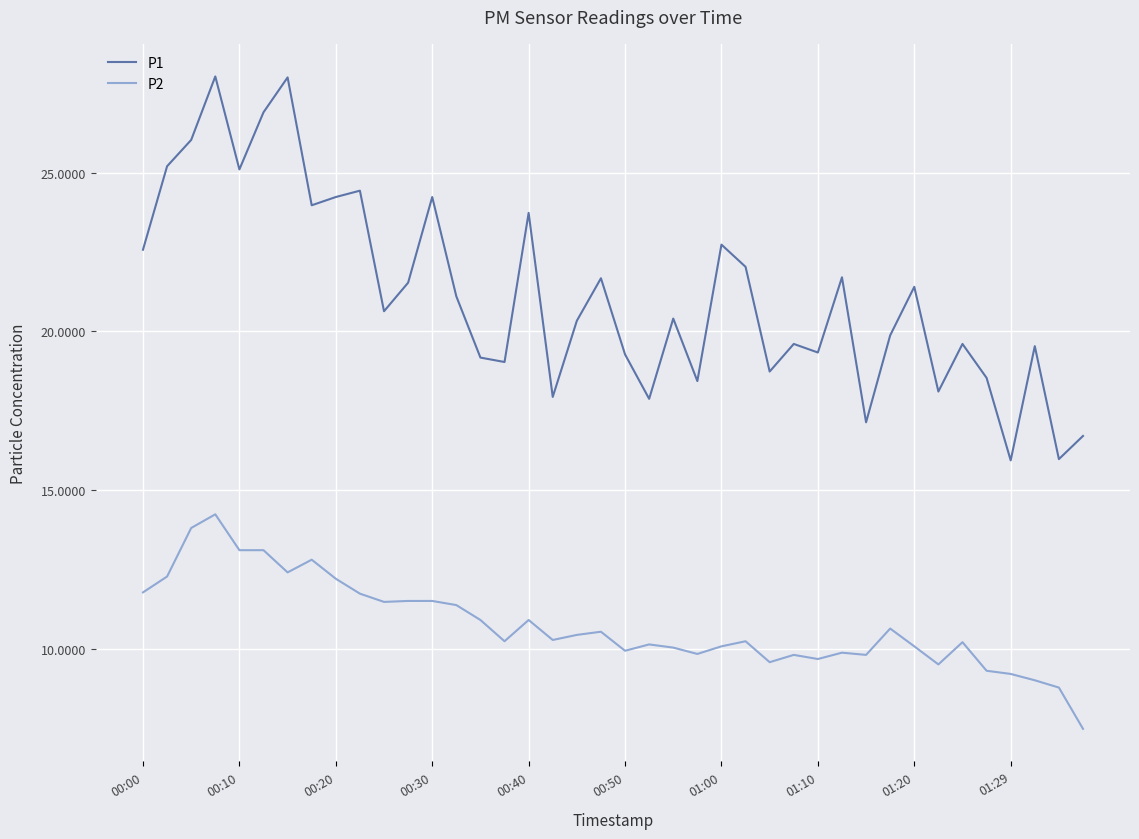

List the series in order of their peak value, lowest first.

P2, P1